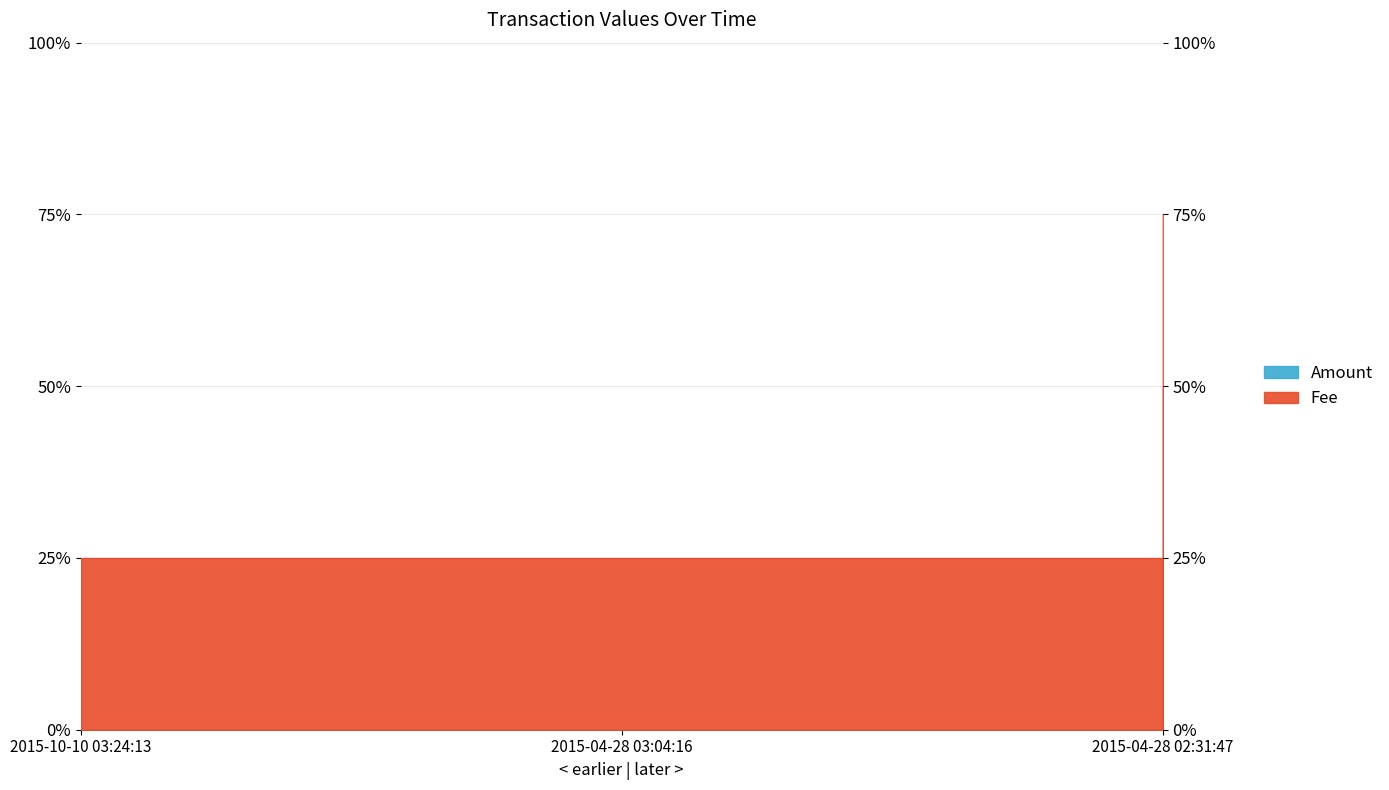

Rank the categories by value from lowest to highest.

2015-10-10 03:24:13, 2015-04-28 03:04:16, 2015-04-28 02:31:47